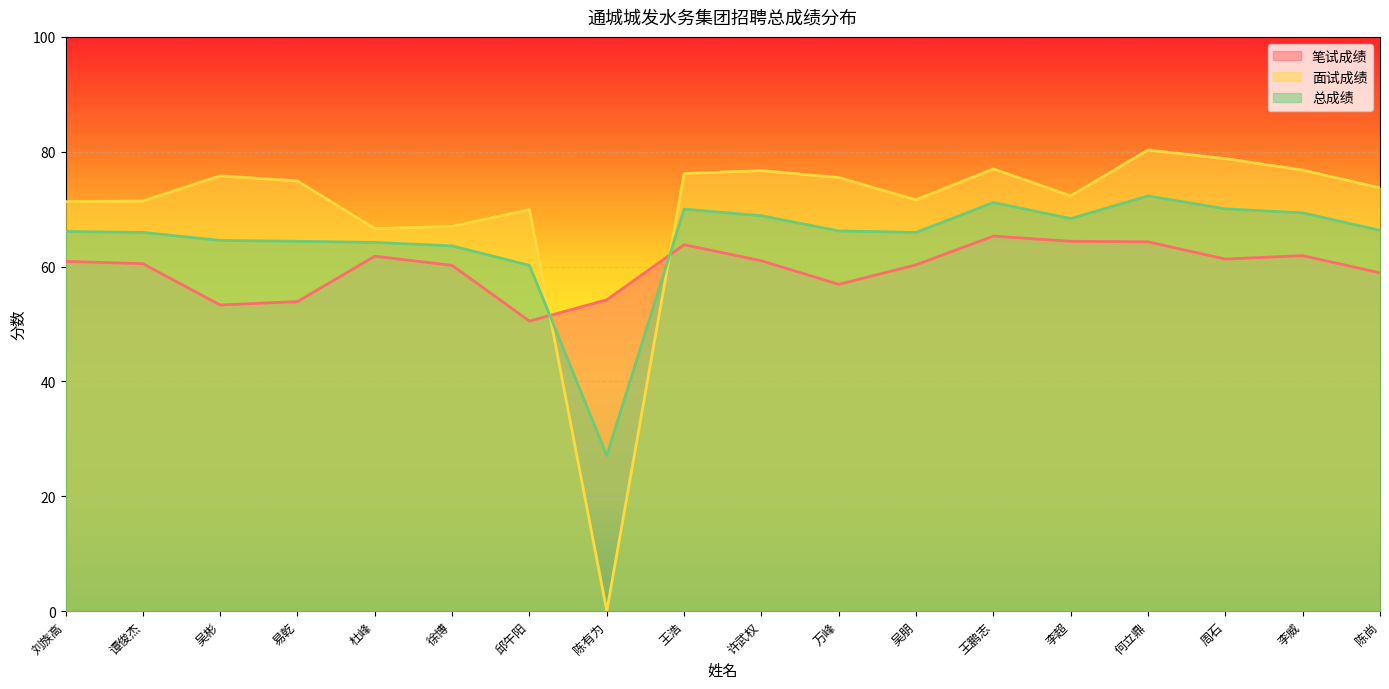

At which category is the sum across all series the highest?

何立鼎